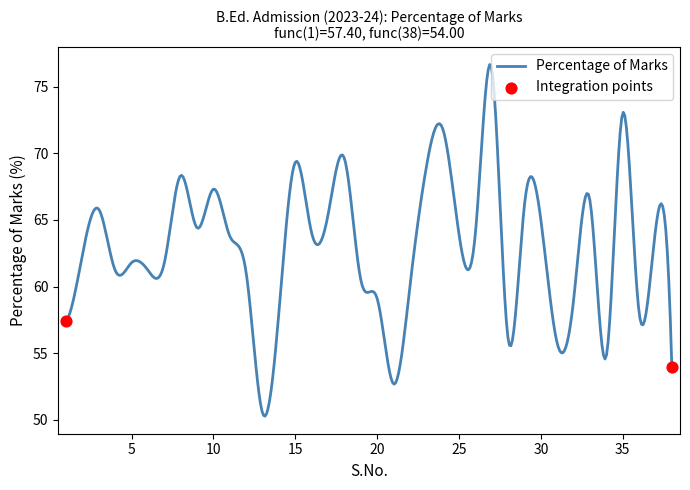

What is the smallest value displayed?

50.3